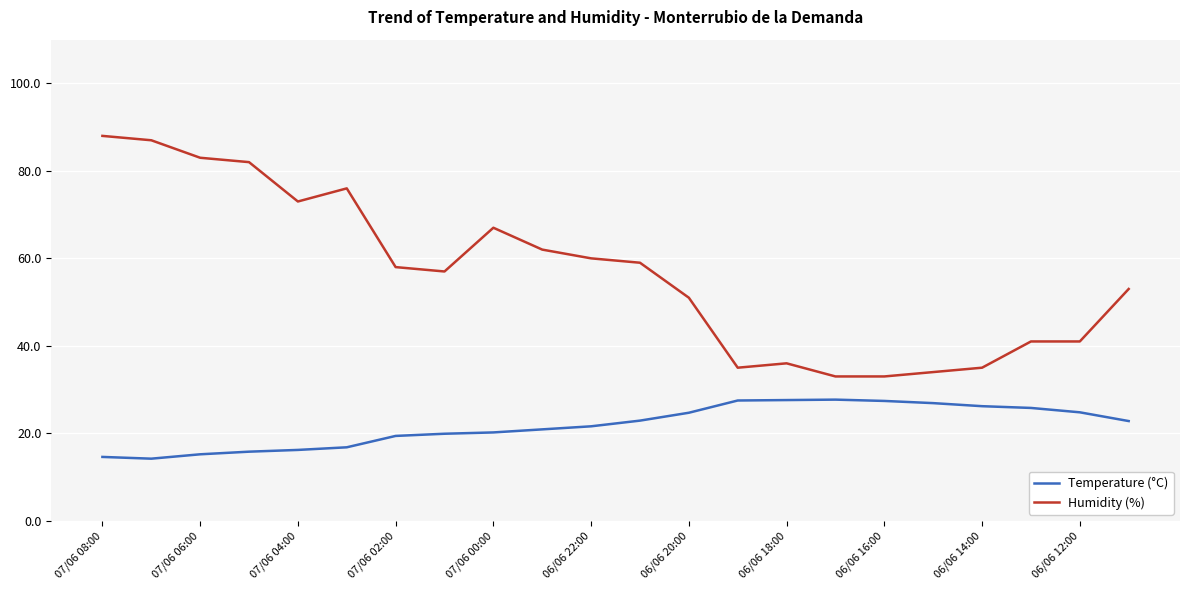

Which series has the largest range (max minus min)?

Humidity (%)